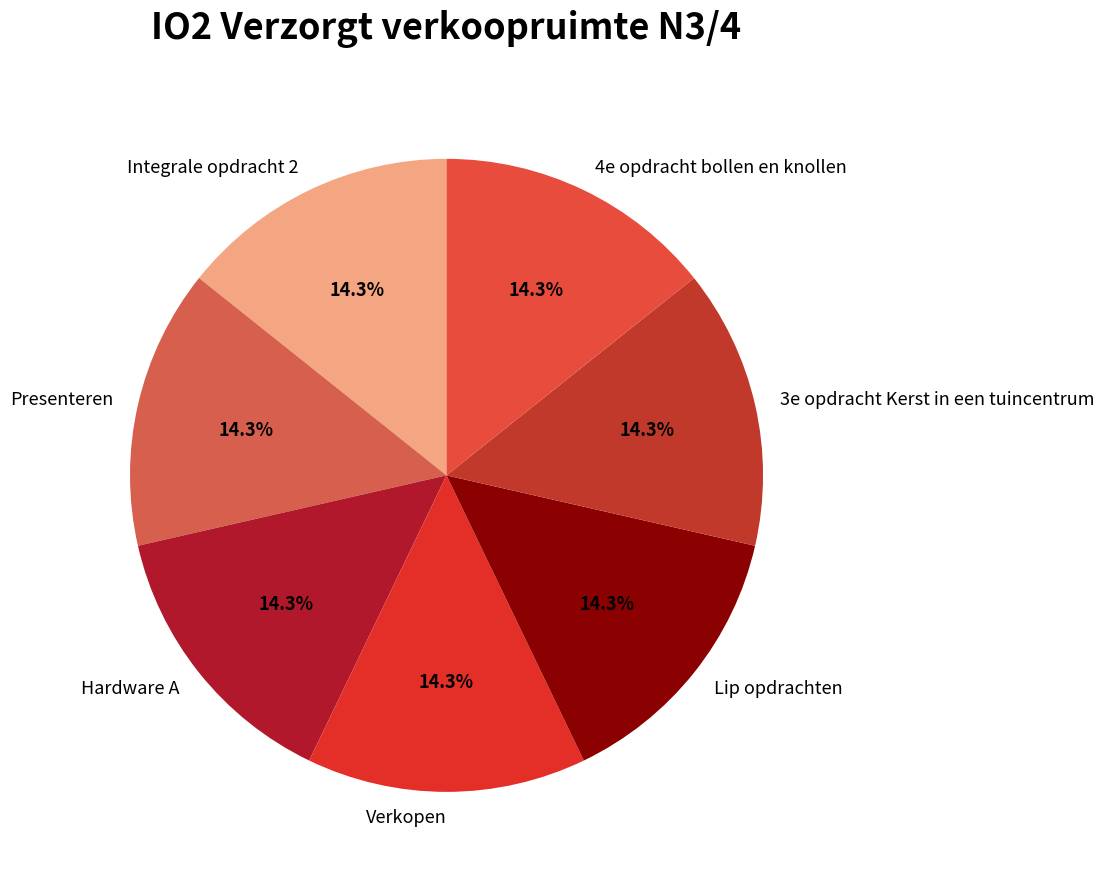

What percentage is NOT represented by Verkopen?

85.7%